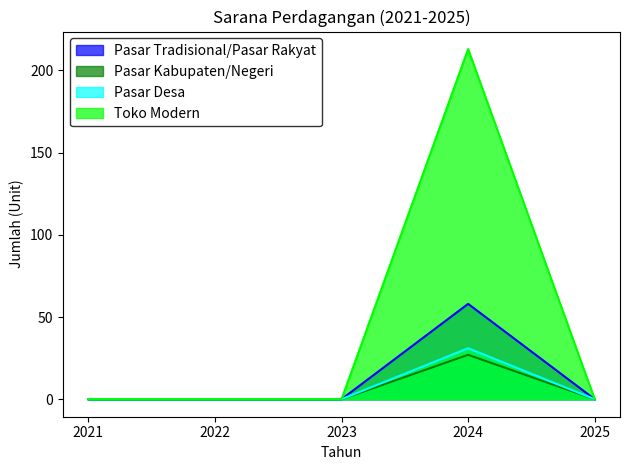

Which series changed the most between 2024 and 2025?

Toko Modern